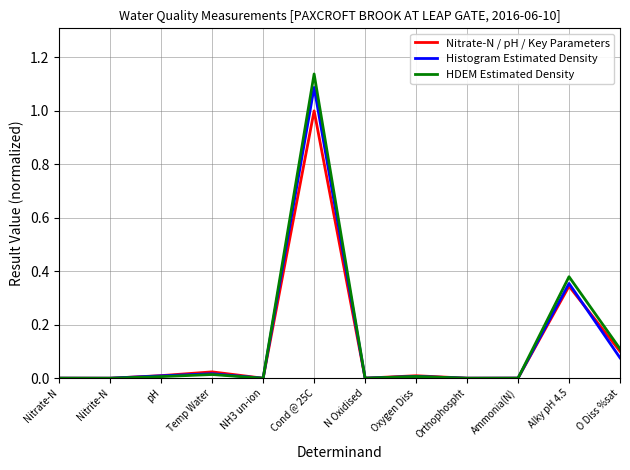

How many lines are shown in the chart?

3